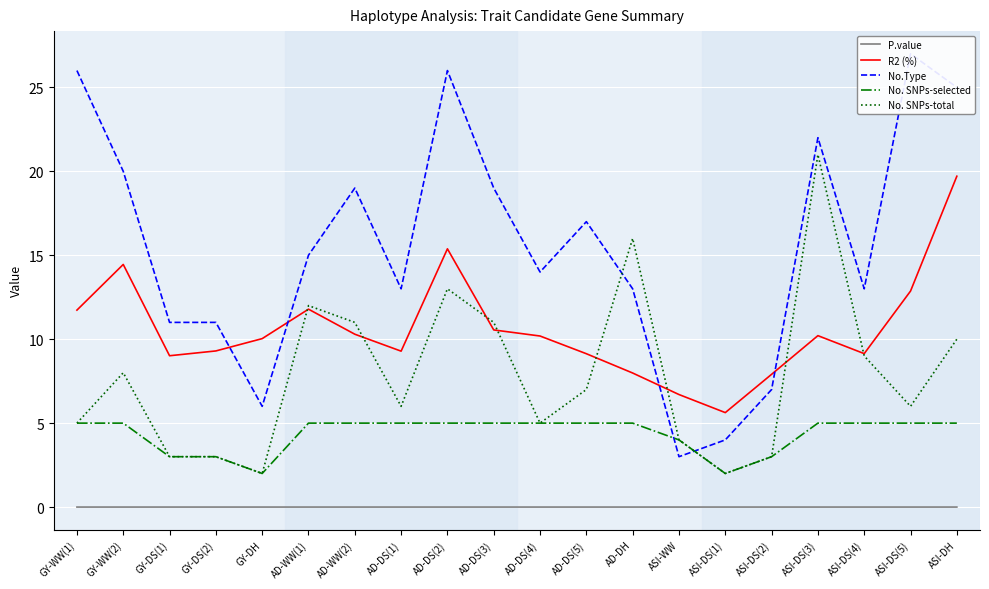

Is it true that No. SNPs-total equals 13.0 at AD-DS(2)?

True